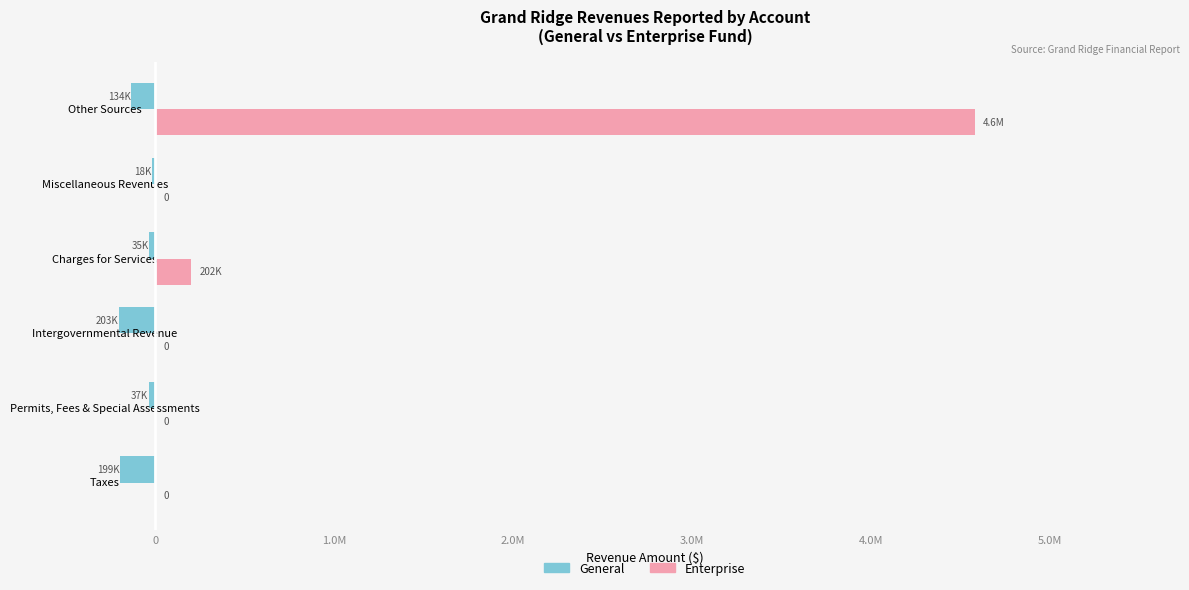

What are all the series names shown in the legend?

General, Enterprise